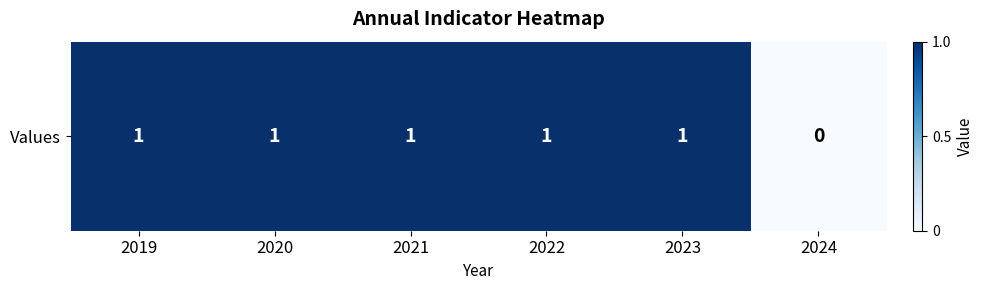

Count the values in the range 1 to 2.

5